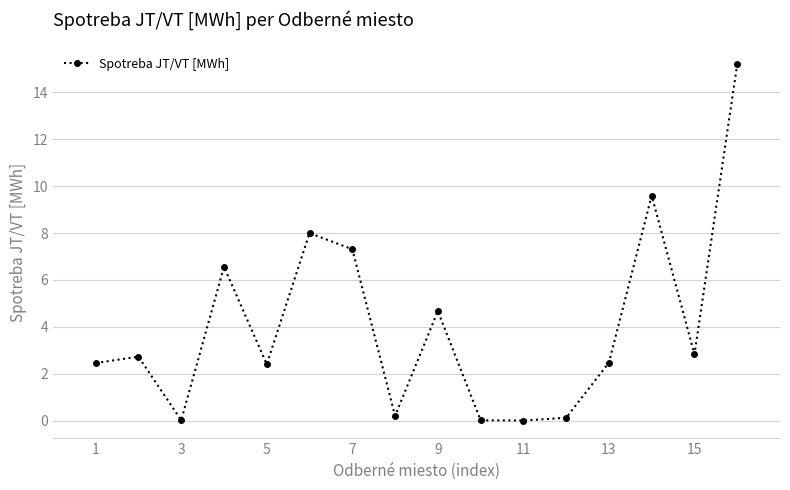

What is the average value?

4.0